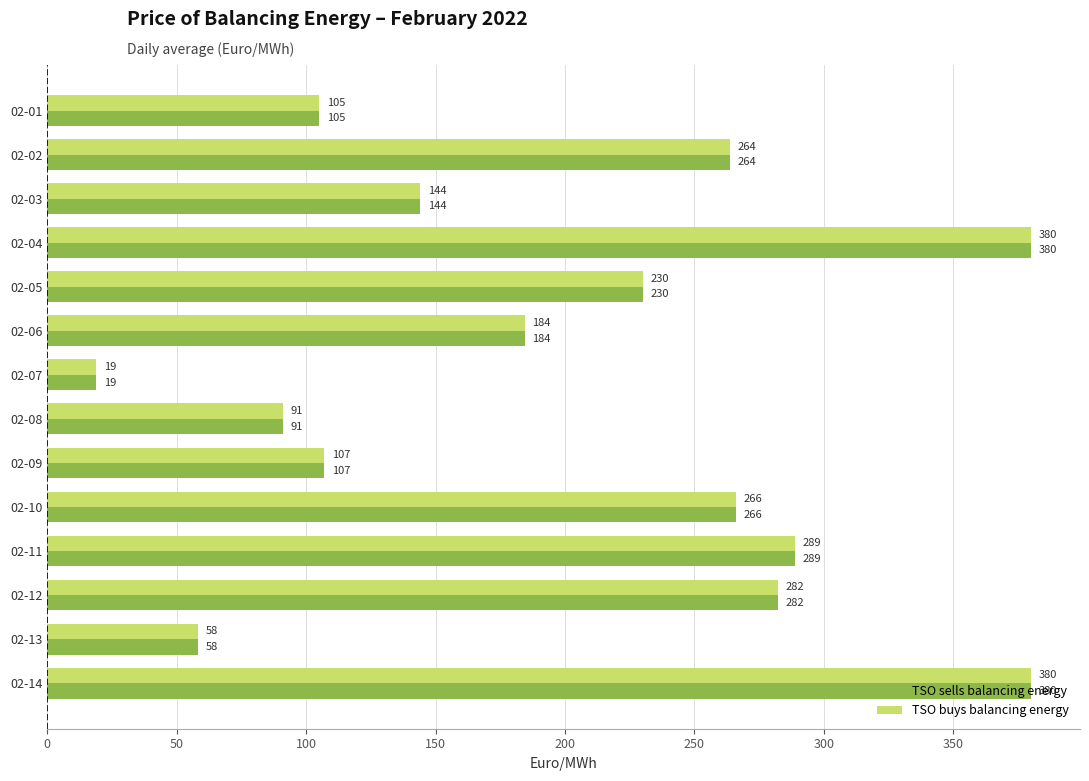

At how many categories does at least one series exceed 356?

2